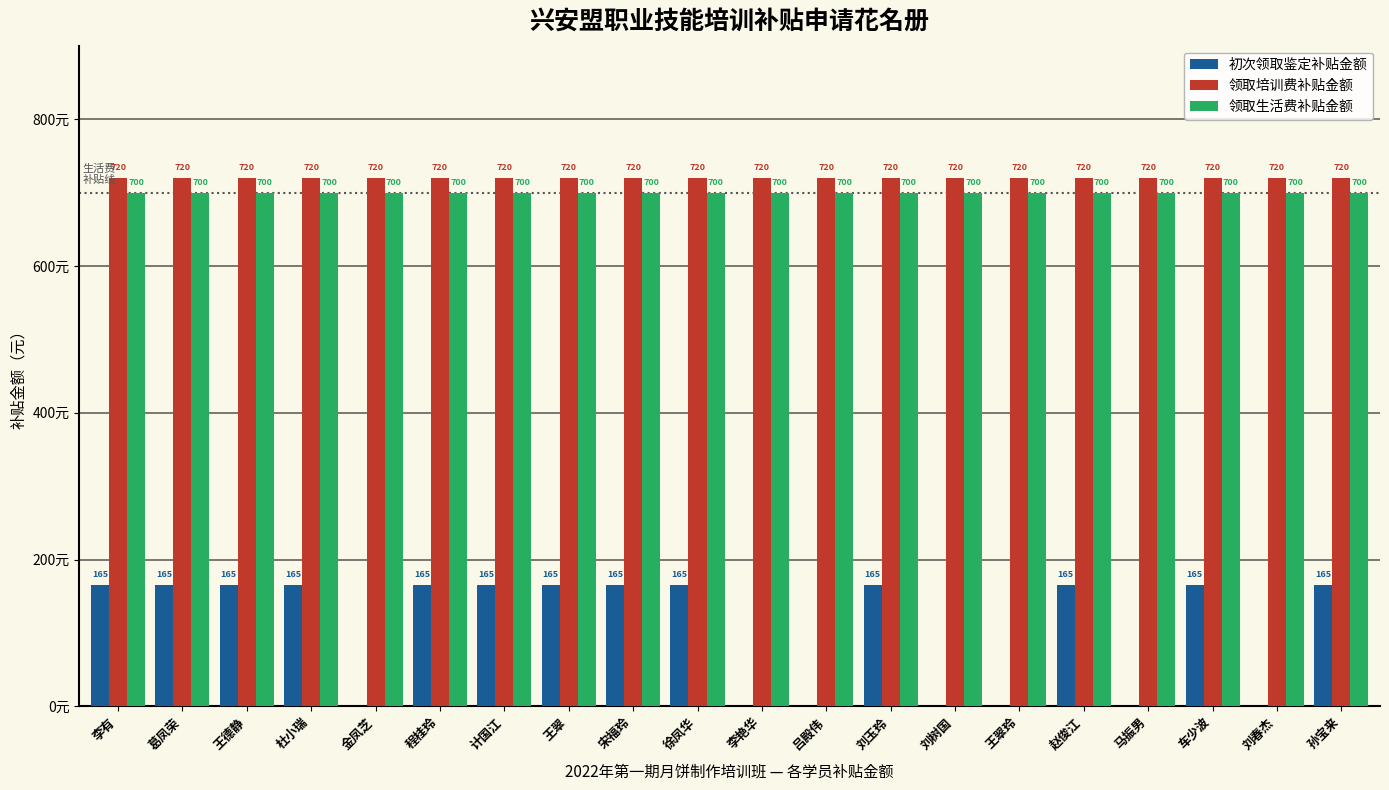

Which series has the largest total across all categories?

领取培训费补贴金额